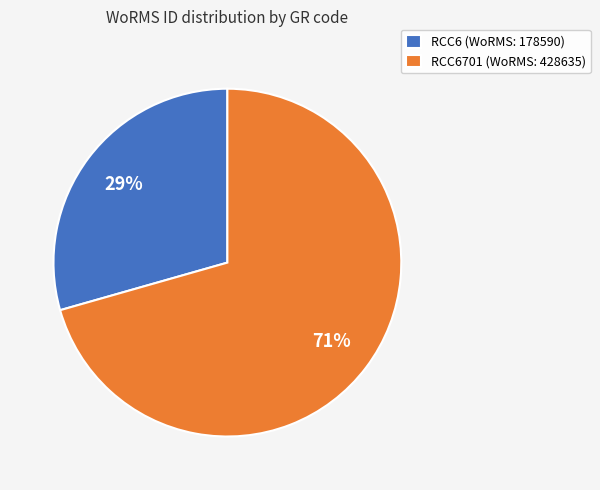

Count the number of slices in the pie.

2